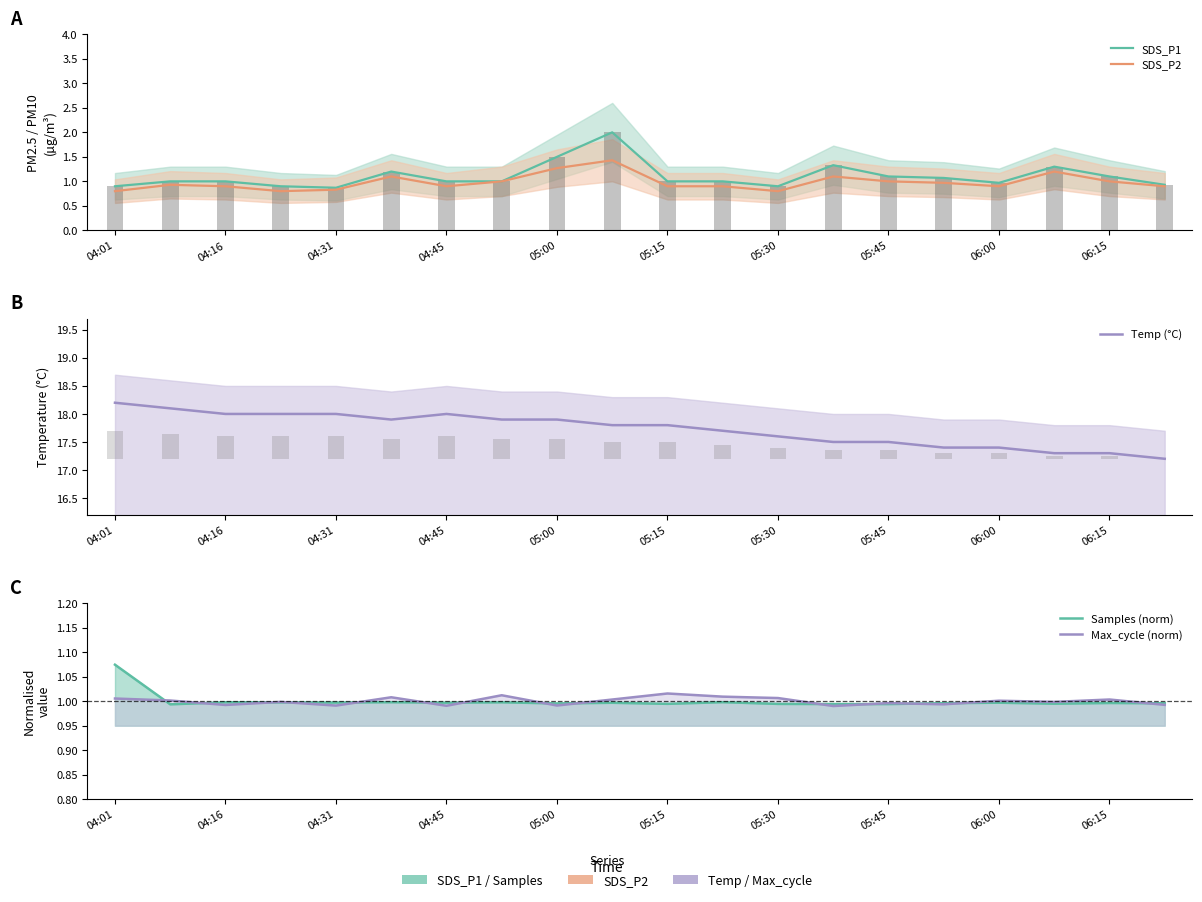

At how many categories does at least one series exceed 15?

20